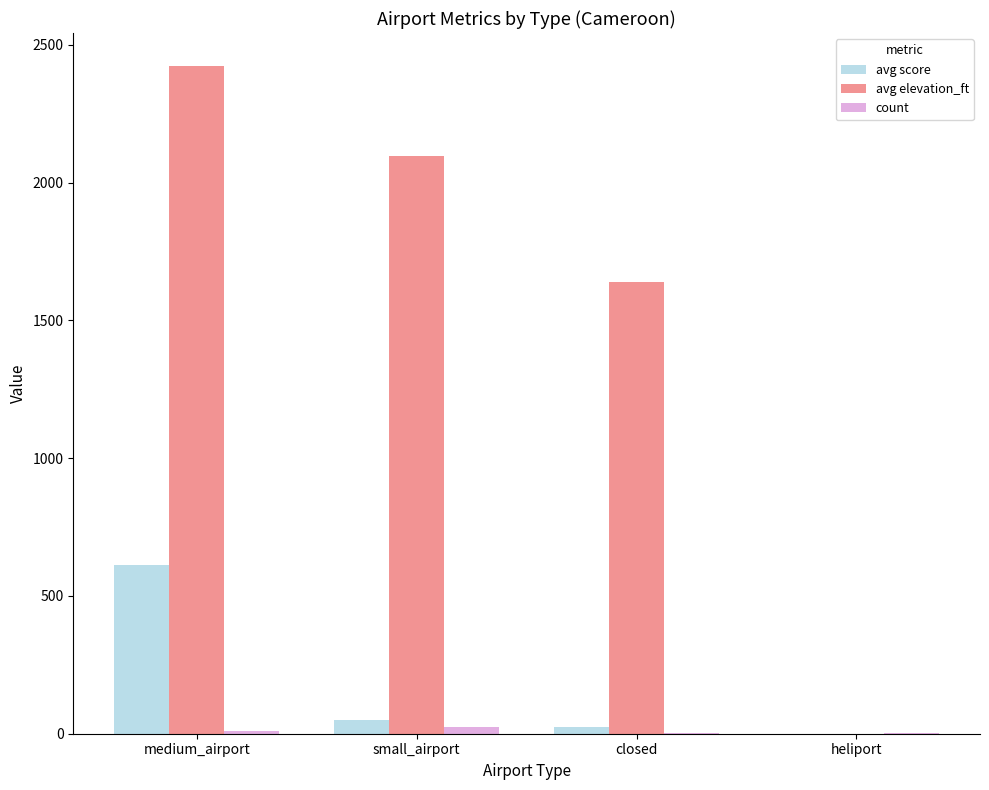

Which series has the largest total across all categories?

avg elevation_ft